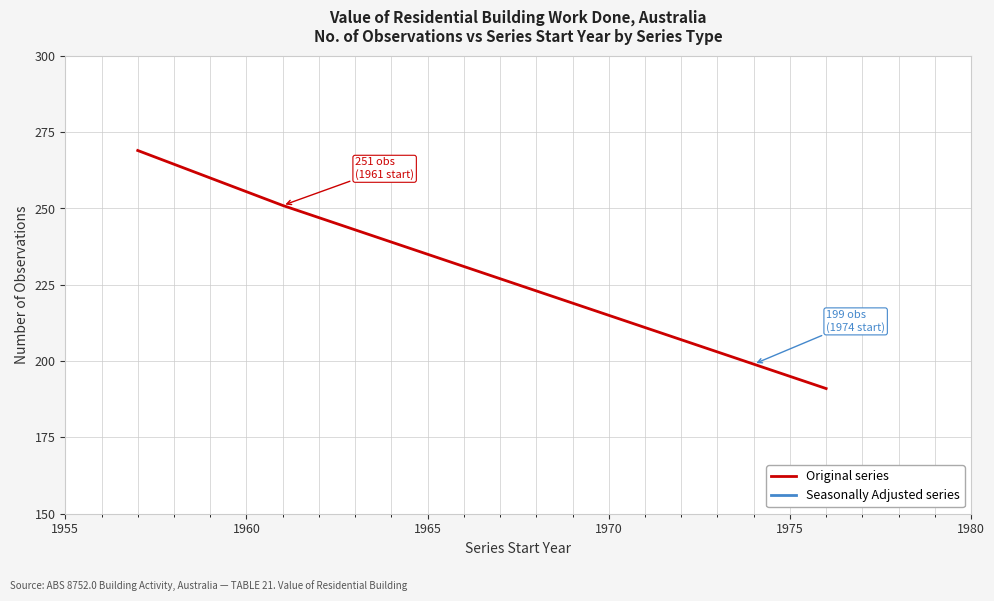

True or false: Seasonally Adjusted series and Original series intersect in this chart.

False